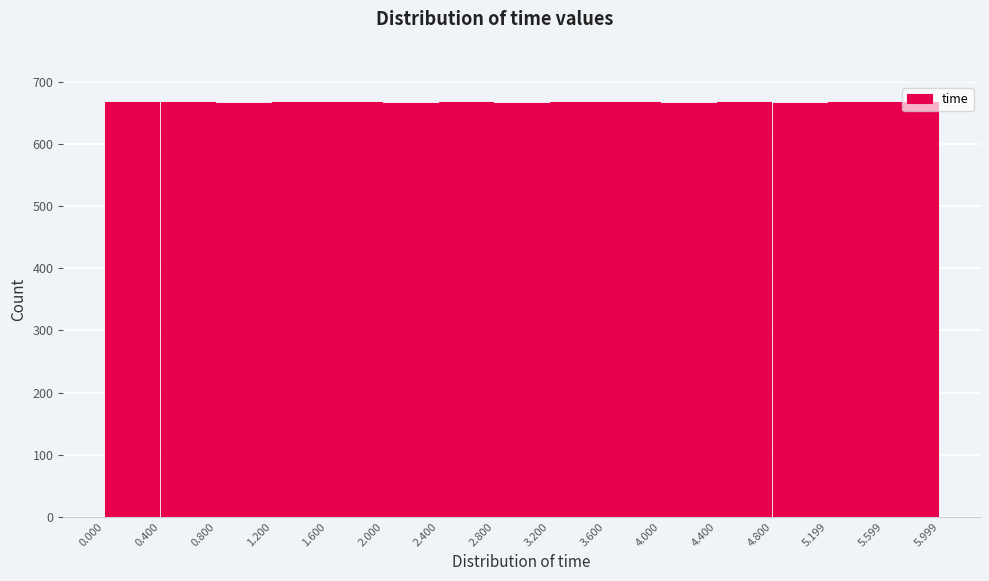

What is the height of the bar covering 1.600 to 2.000 on the x-axis? The values are not printed on the chart, so give them approximately, as read against the axis.

670